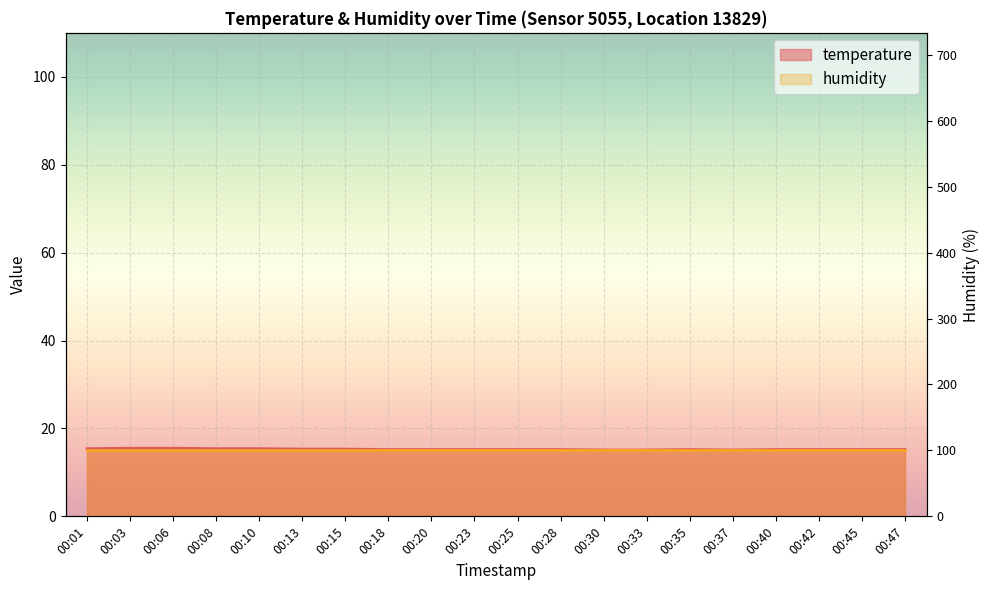

At which label is the value closest to 15?

00:30